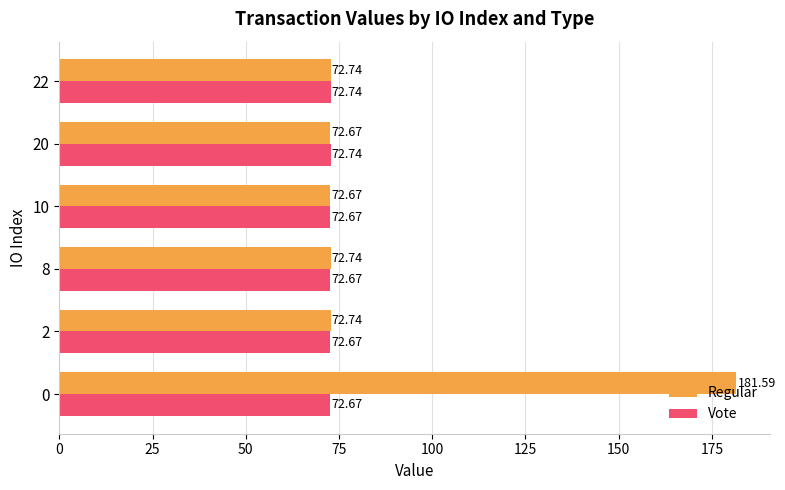

Which series has the largest range (max minus min)?

Regular